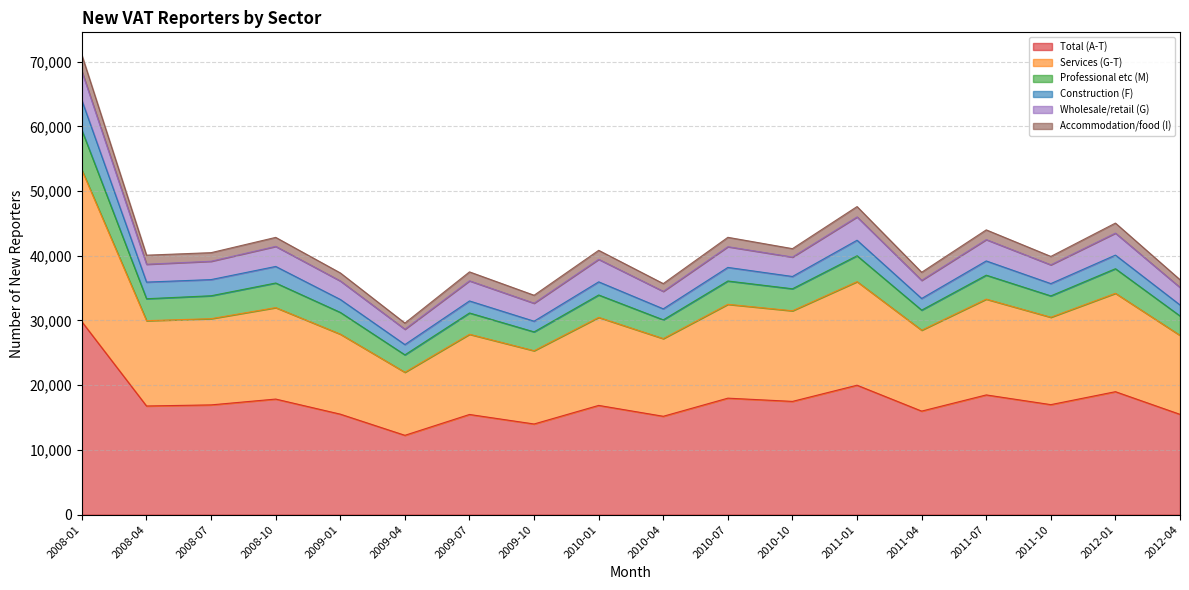

True or false: Total (A-T) has a value of 4265 at 2010-01.

False